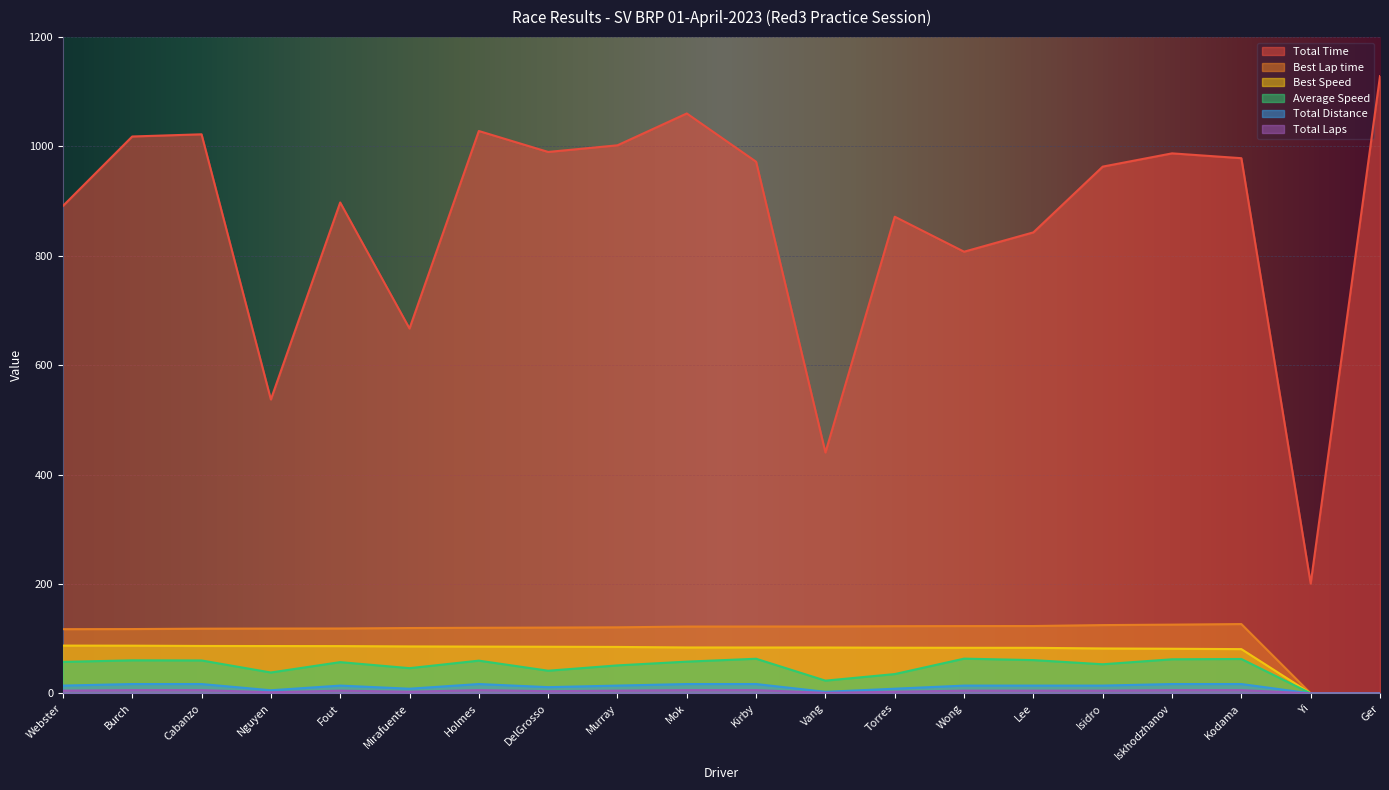

What is the minimum value for Total Time?

200.8